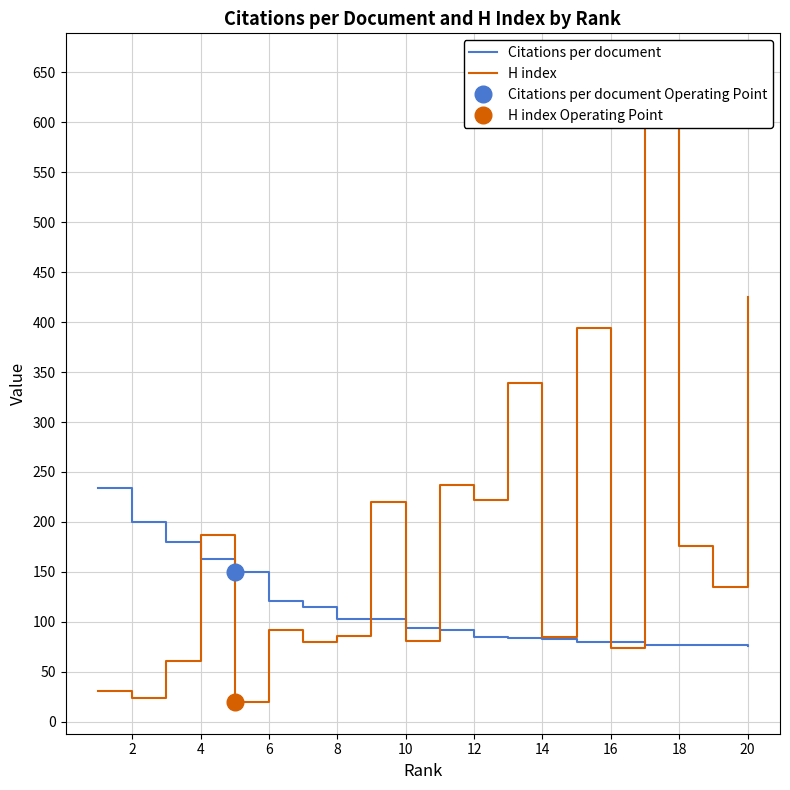

The value of Citations per document at 18 is 116.8. True or false?

False